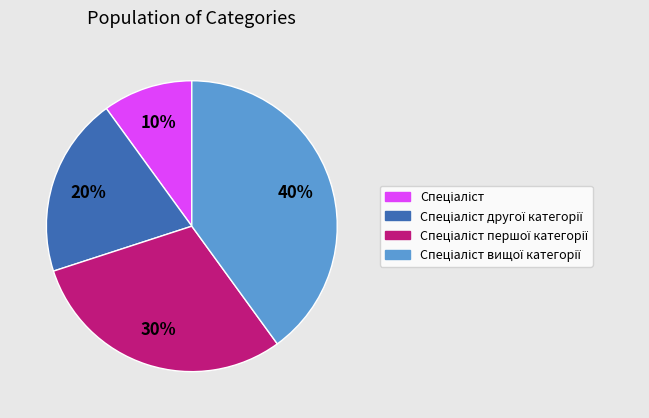

Is there a majority slice in this chart?

No